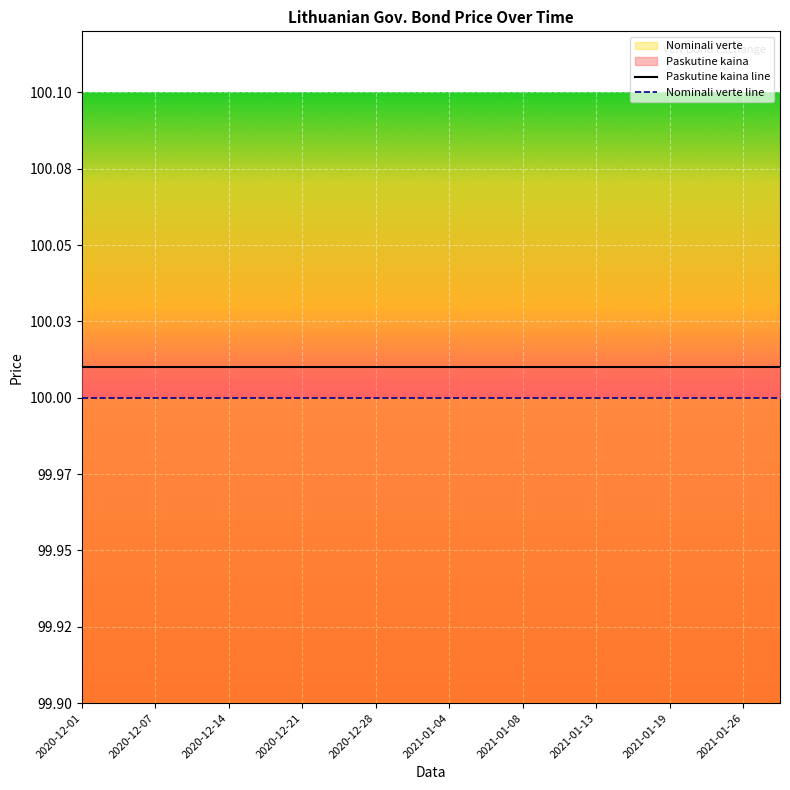

What is the maximum value shown in the chart?

100.0